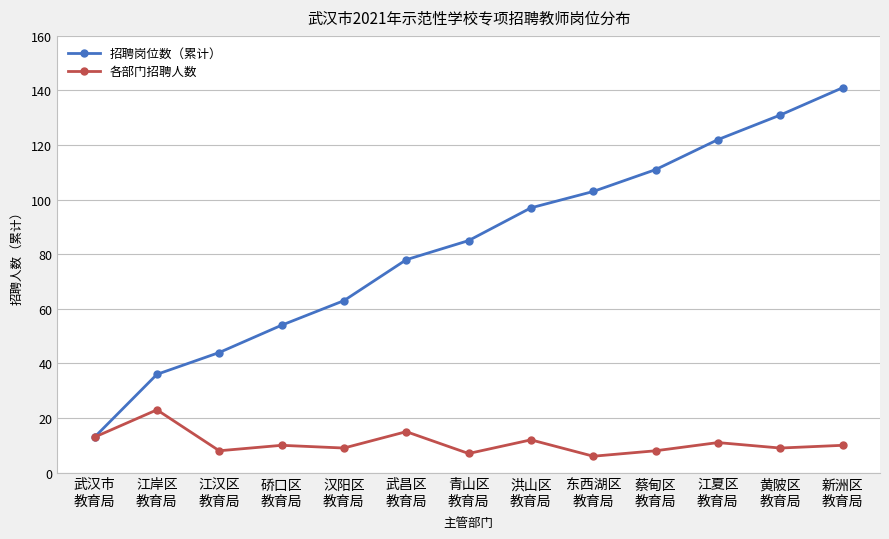

True or false: 各部门招聘人数 has more than 2 interior local peaks.

True